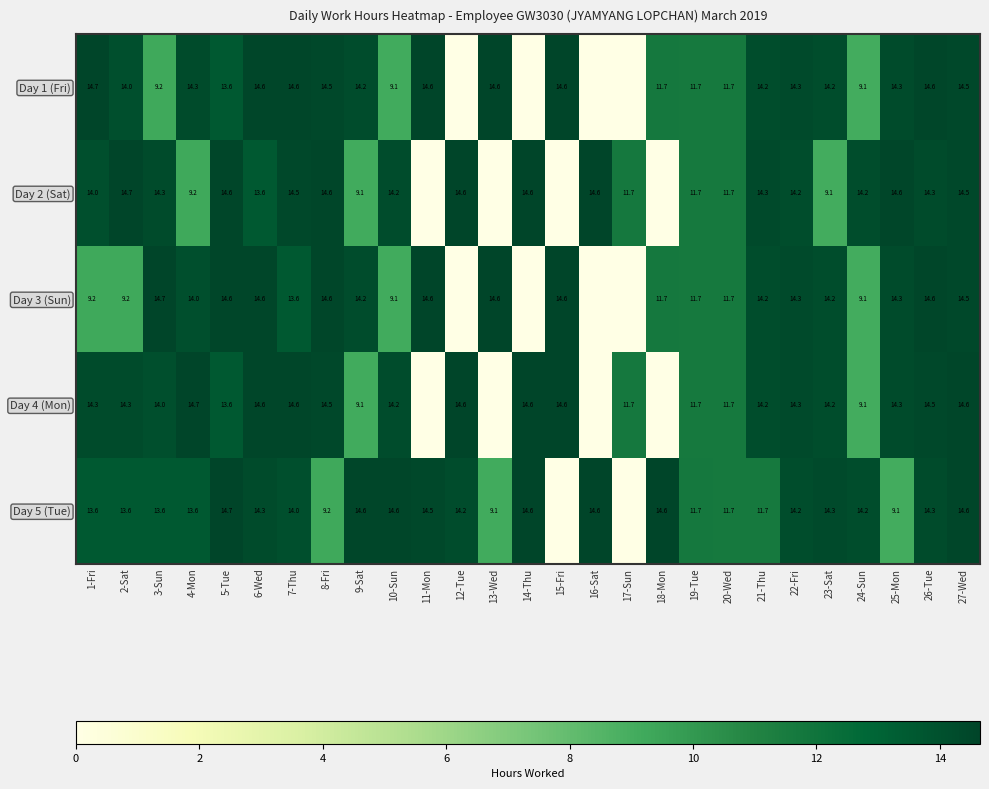

Between 21-Thu and 23-Sat, which series saw the biggest shift?

Day 2 (Sat)